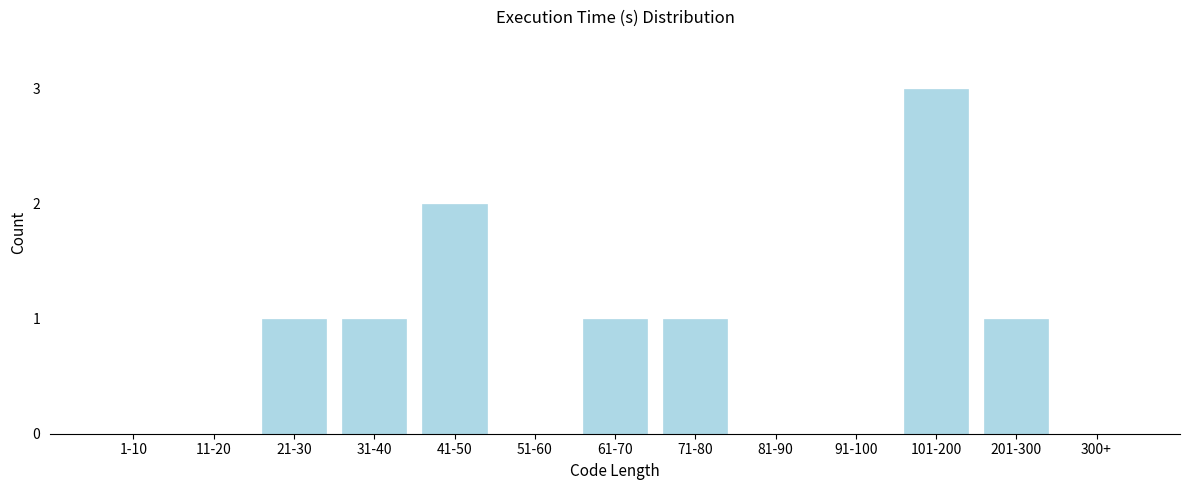

Reading right to left, what are all the values shown in this chart?

300+=0	201-300=1	101-200=3	91-100=0	81-90=0	71-80=1	61-70=1	51-60=0	41-50=2	31-40=1	21-30=1	11-20=0	1-10=0